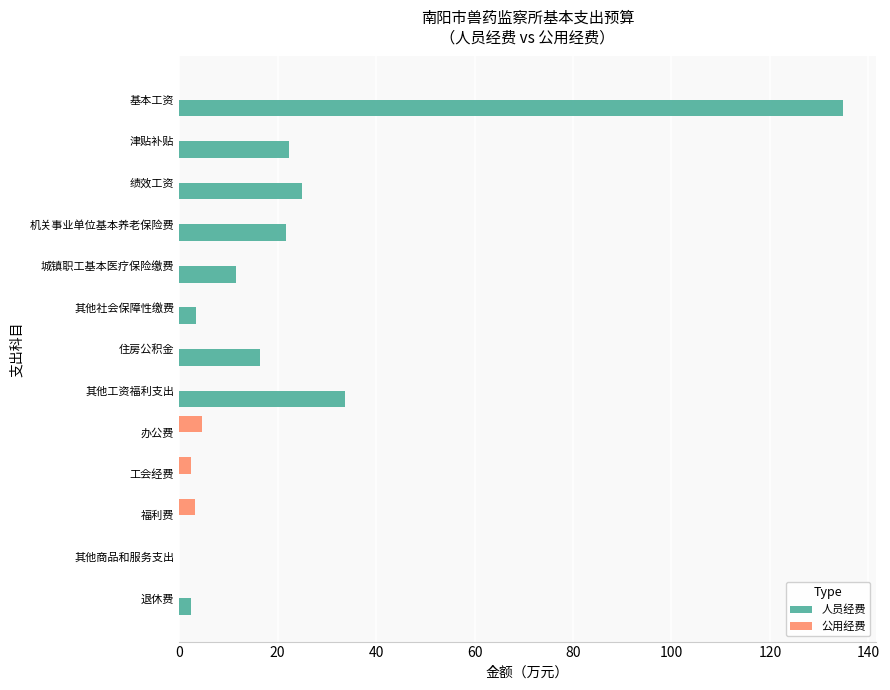

Which series has the widest spread of values?

人员经费